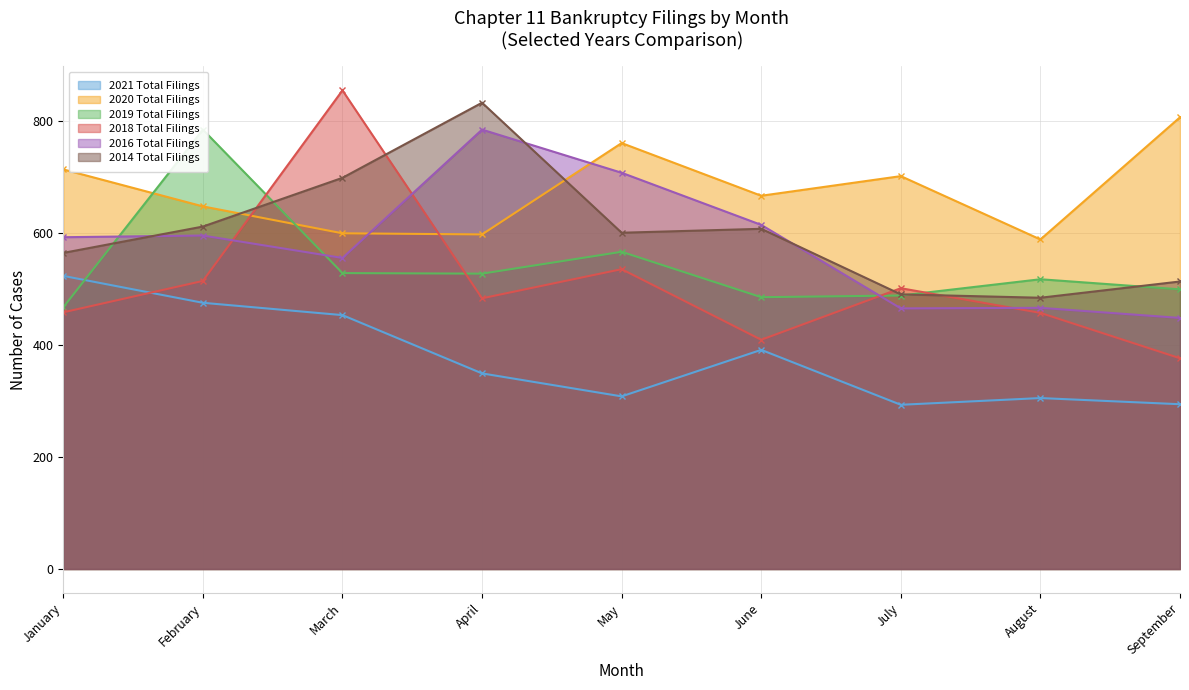

True or false: 2016 Total Filings has a value of 595 at February.

True